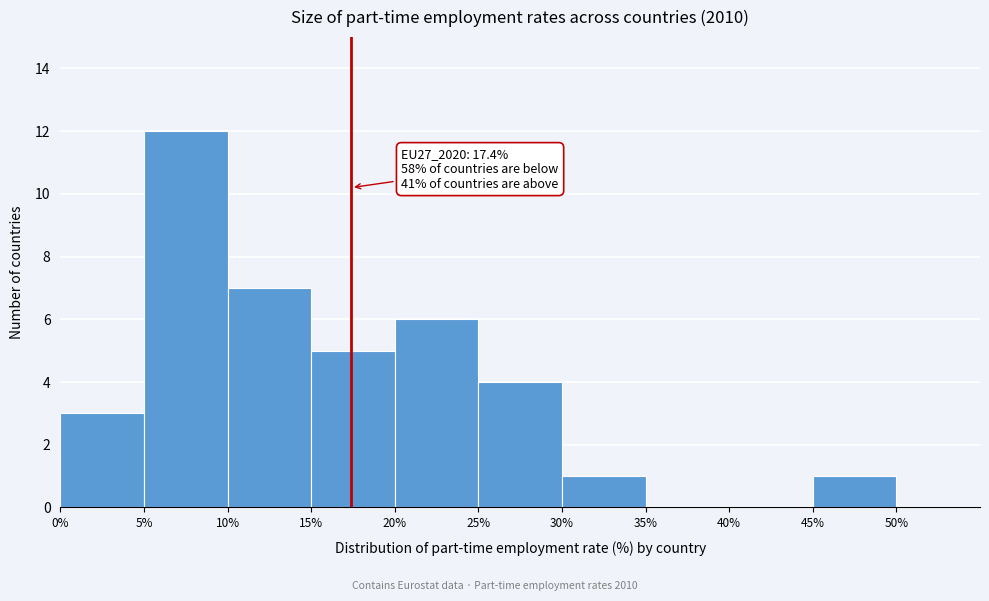

Which range on the x-axis has the tallest bar?

5 to 10